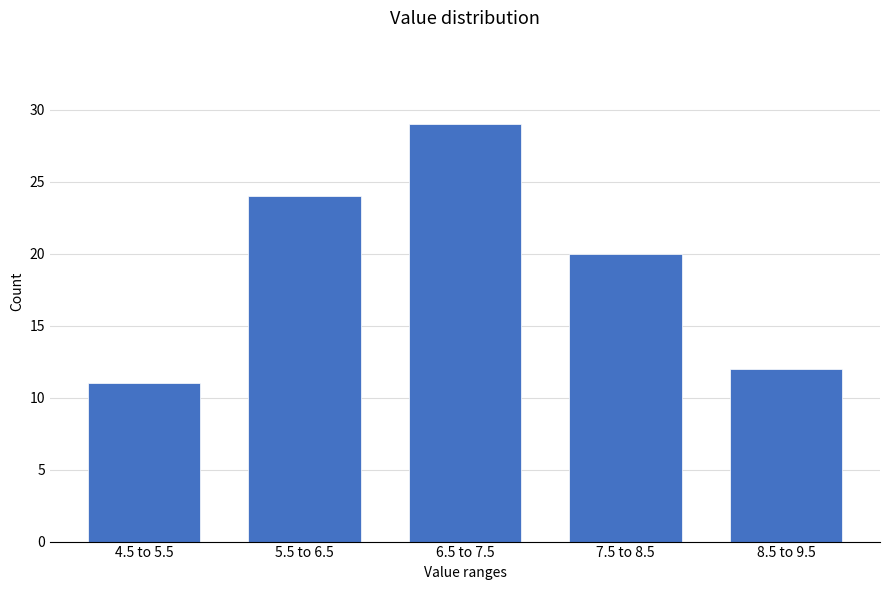

Reading right to left, what are all the values shown in this chart?

12	20	29	24	11